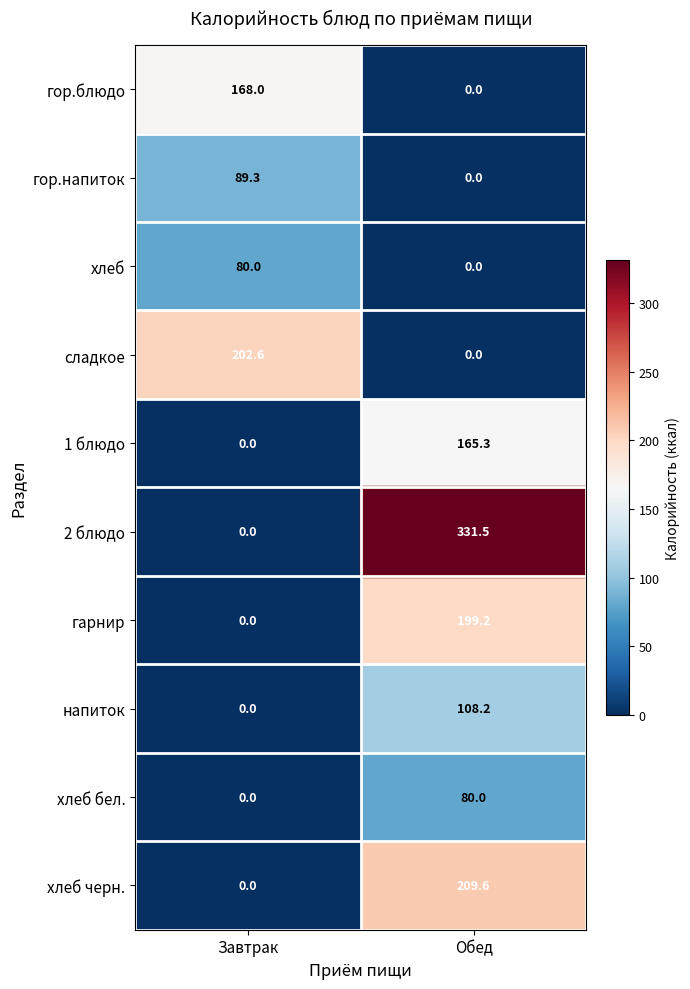

Which category has the highest value in the хлеб series?

Завтрак